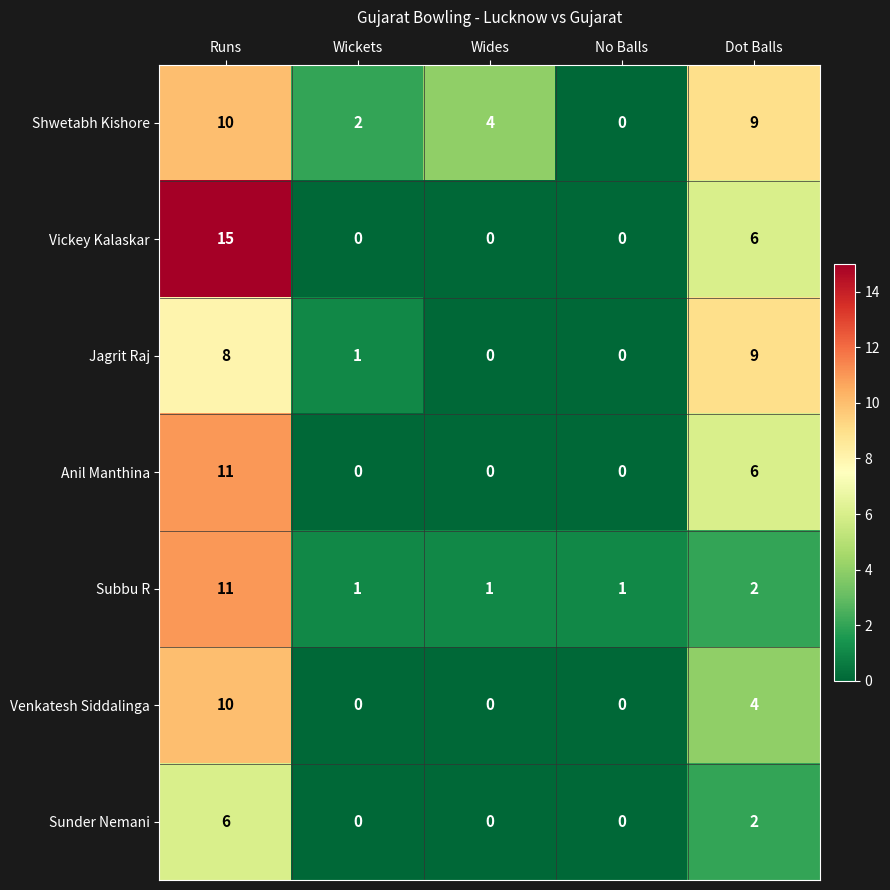

At which label is Shwetabh Kishore closest to 5?

Wides